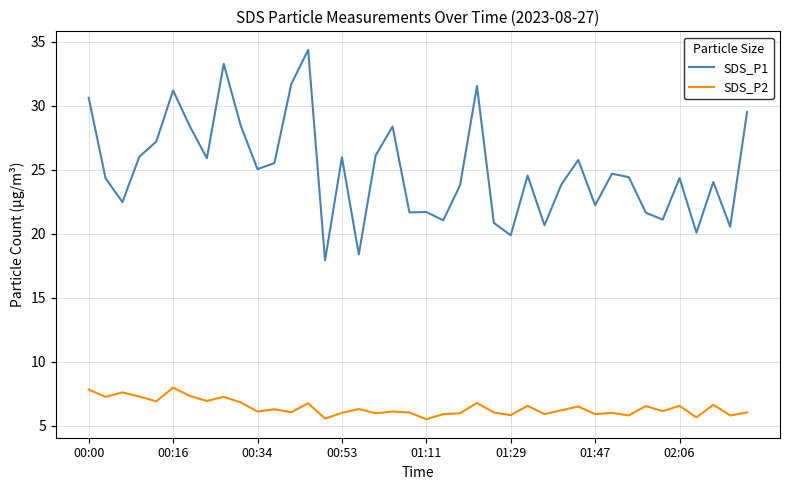

True or false: SDS_P1 and SDS_P2 cross at least once.

False